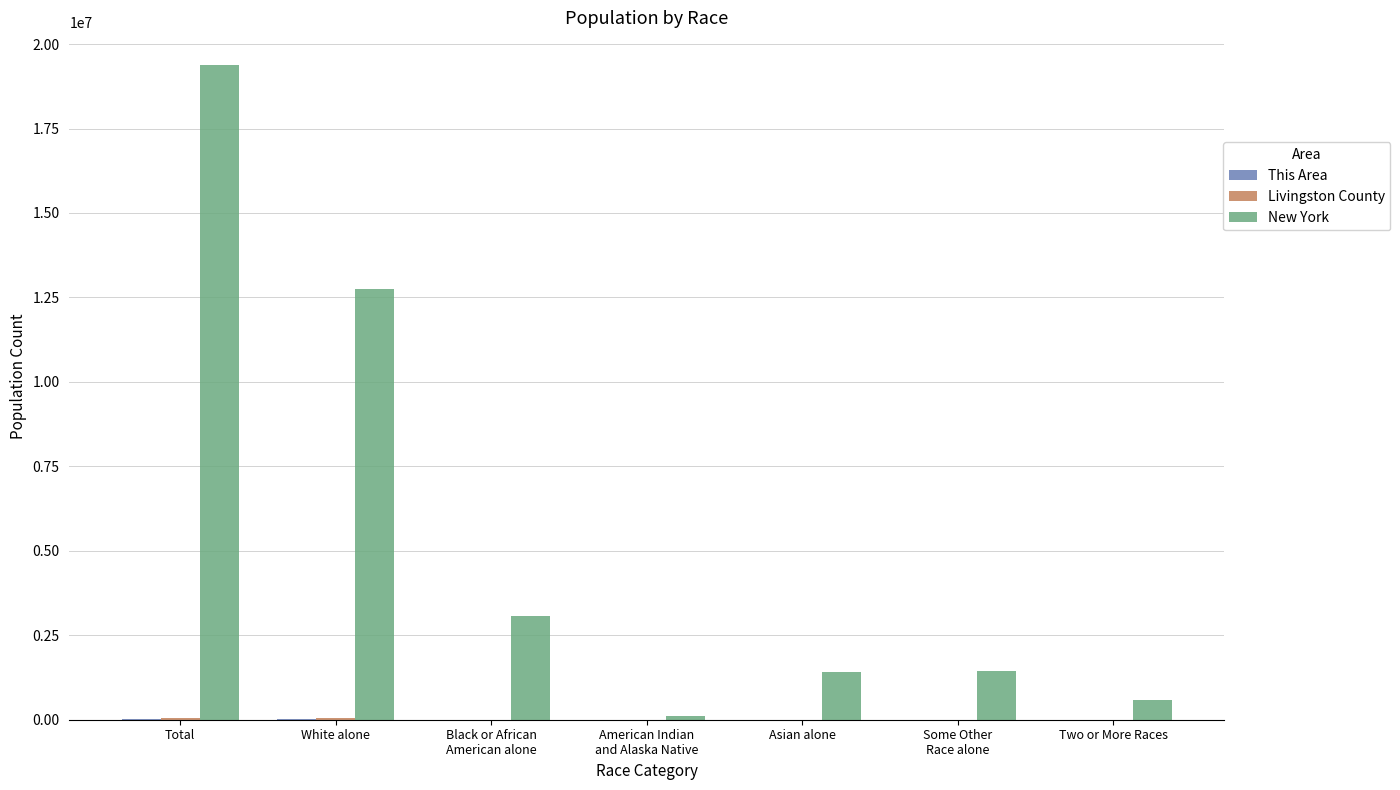

What is the total value across all series at Asian alone?

1421480